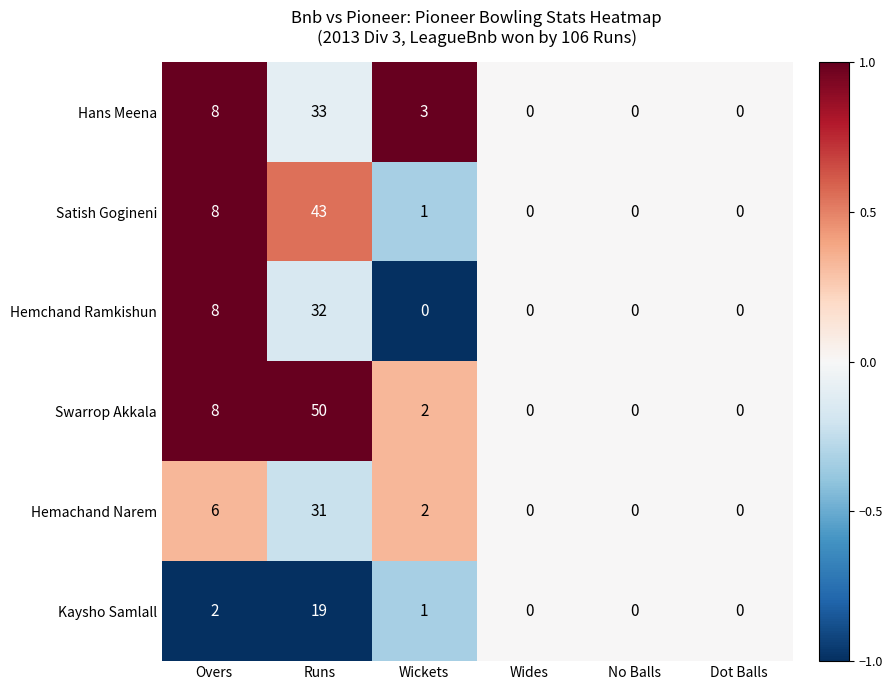

Read the Satish Gogineni value at Overs, to the nearest 10.

10